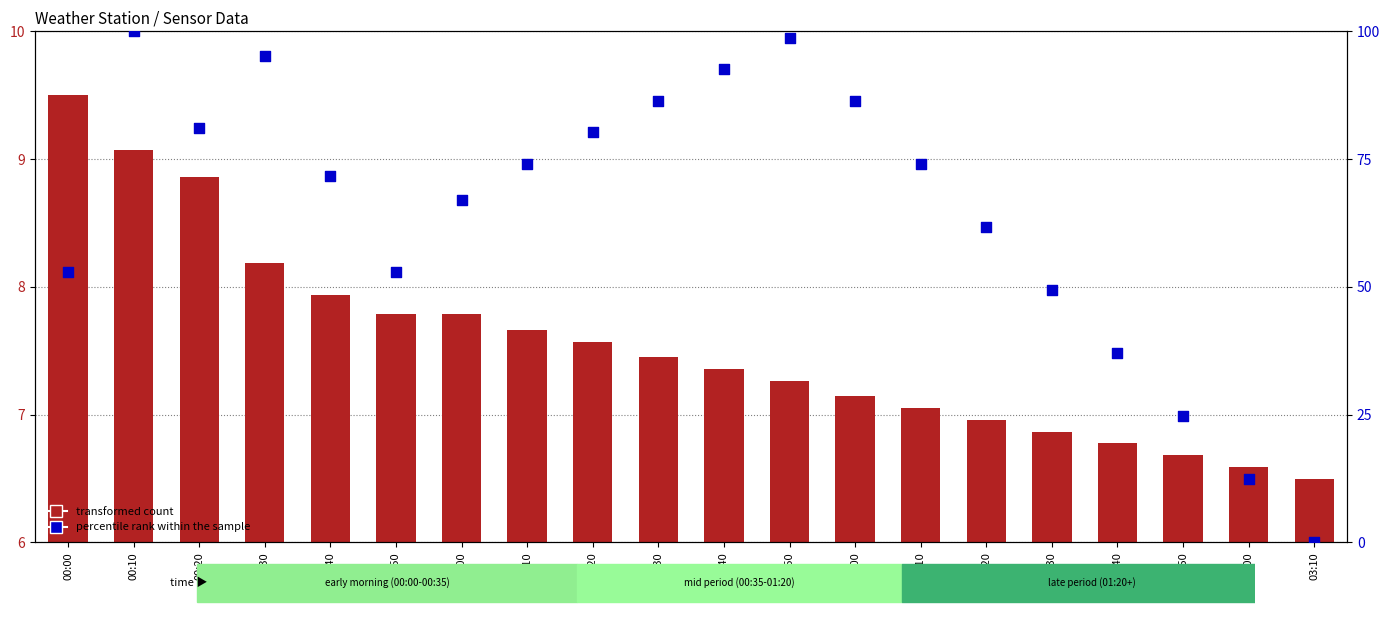

What is the total value across all series at 02:20?

68.7